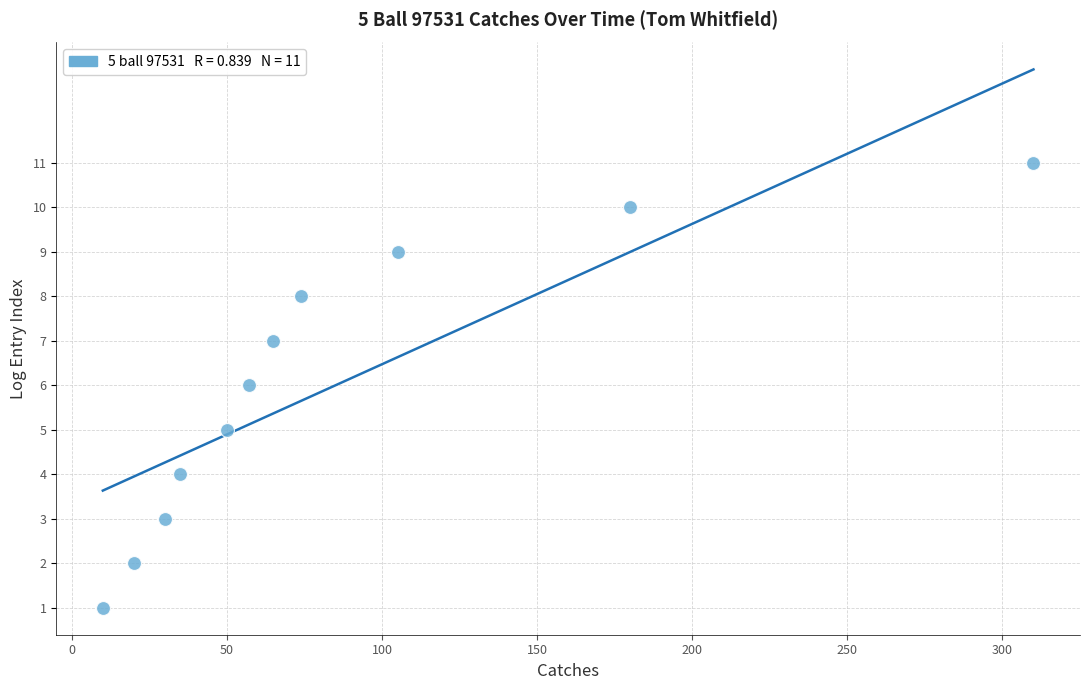

What is the range of X values (max minus min)?

300